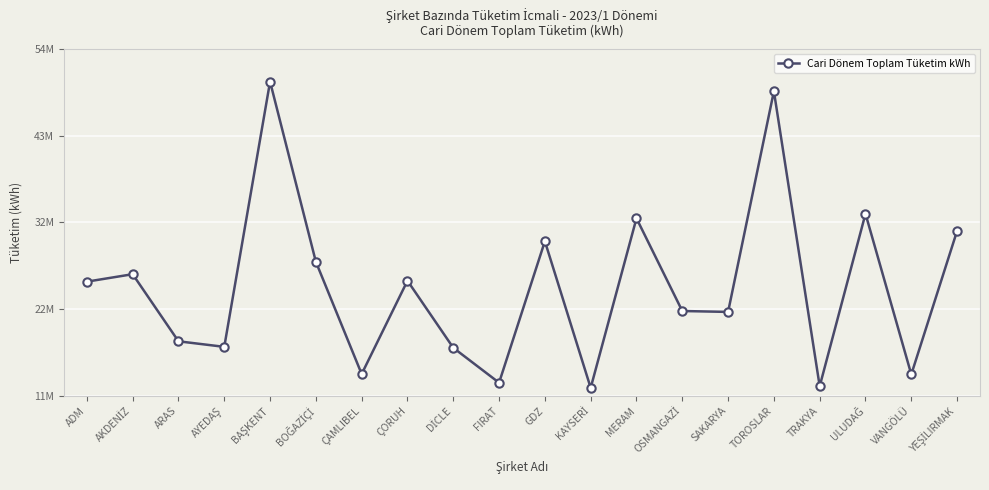

Is it true that the value at MERAM is 45458083.9?

False